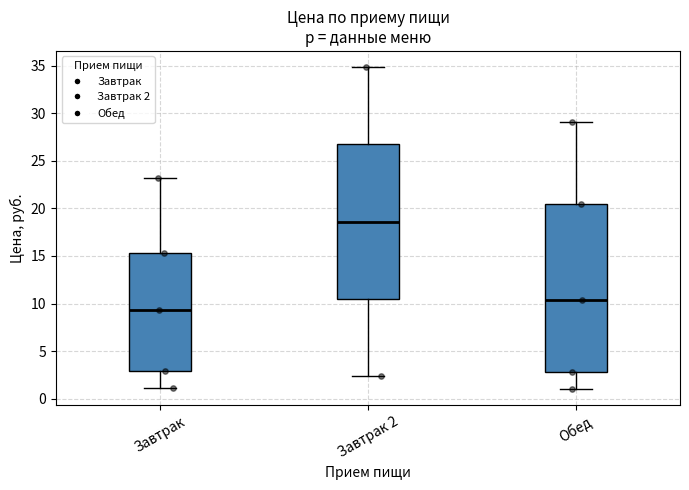

Which box has the lowest median line?

Завтрак